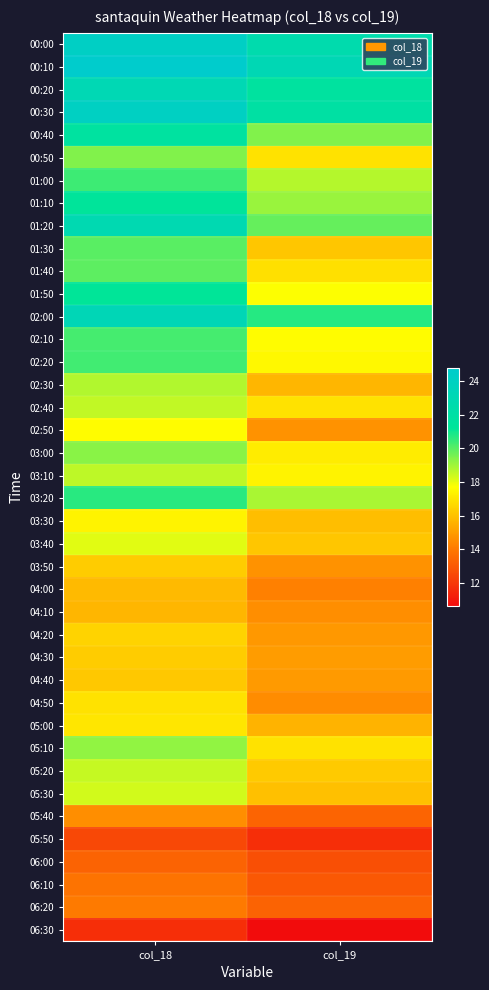

What is the difference between the highest and lowest values at col_18?

13.1